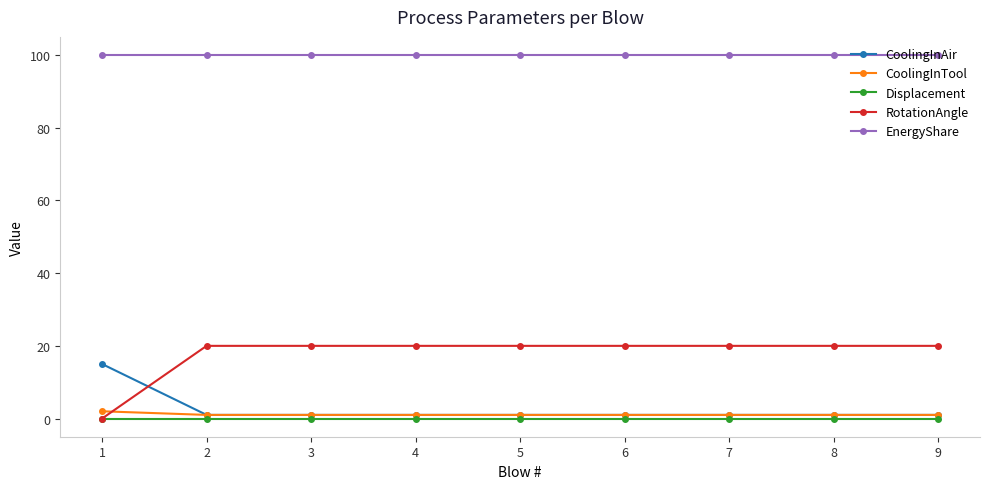

Which series has the largest range (max minus min)?

RotationAngle